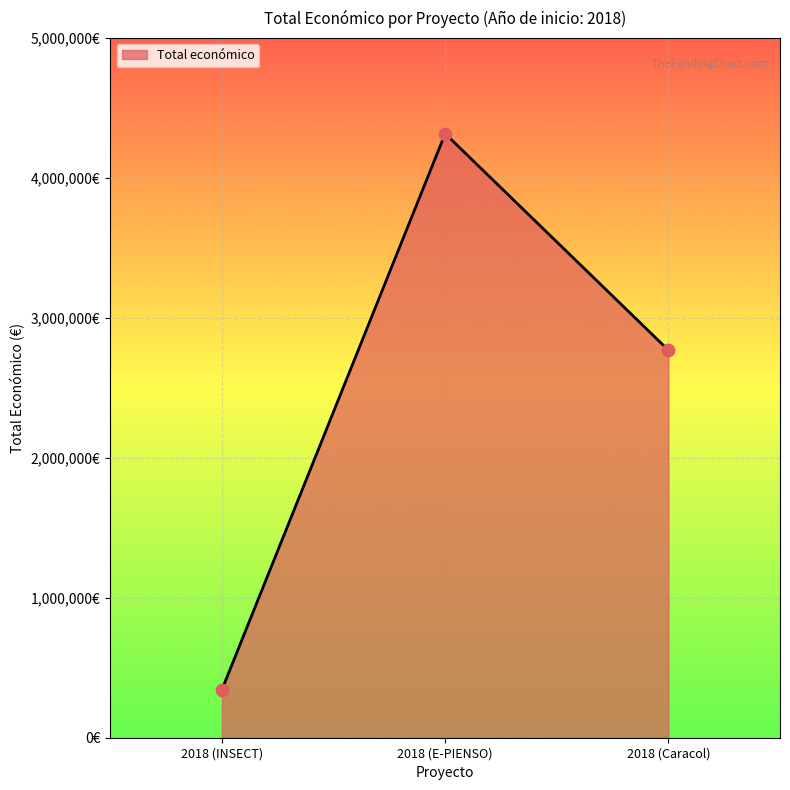

What is the ratio of the value at 2018 (Caracol) to the value at 2018 (INSECT)?

8.0